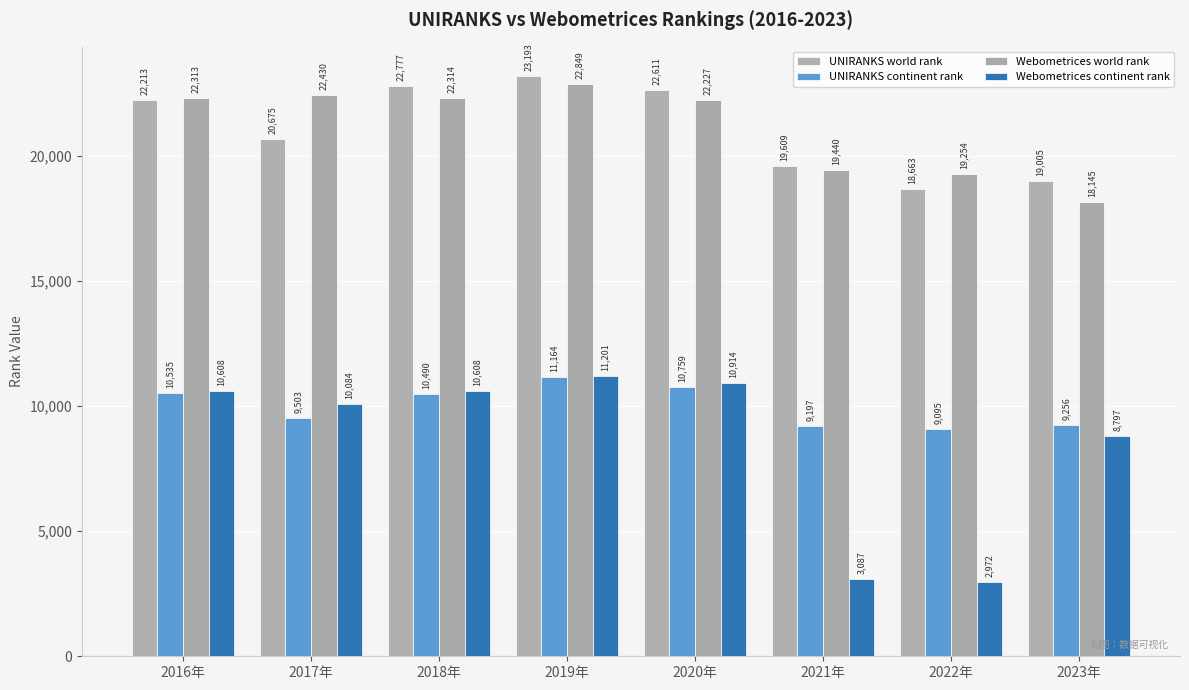

How many categories are shown in the chart?

8